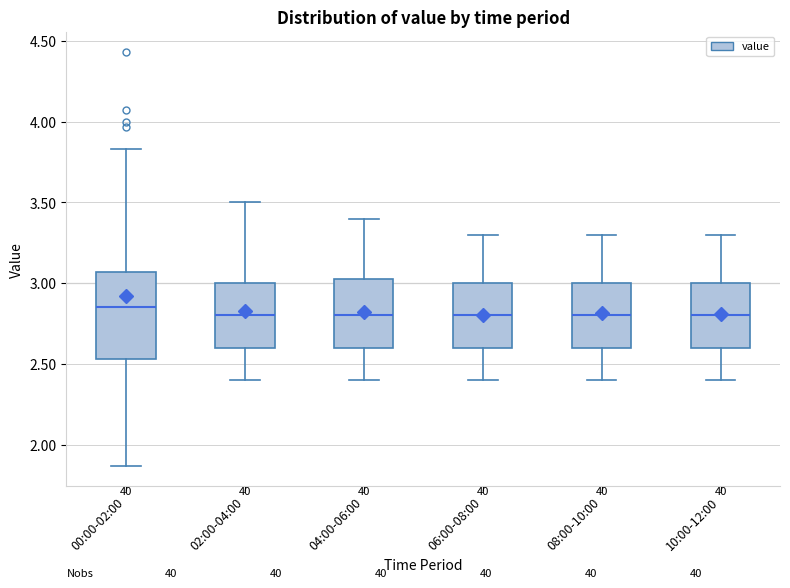

Comparing the boxes themselves (not the whiskers), which one is the tallest?

00:00-02:00